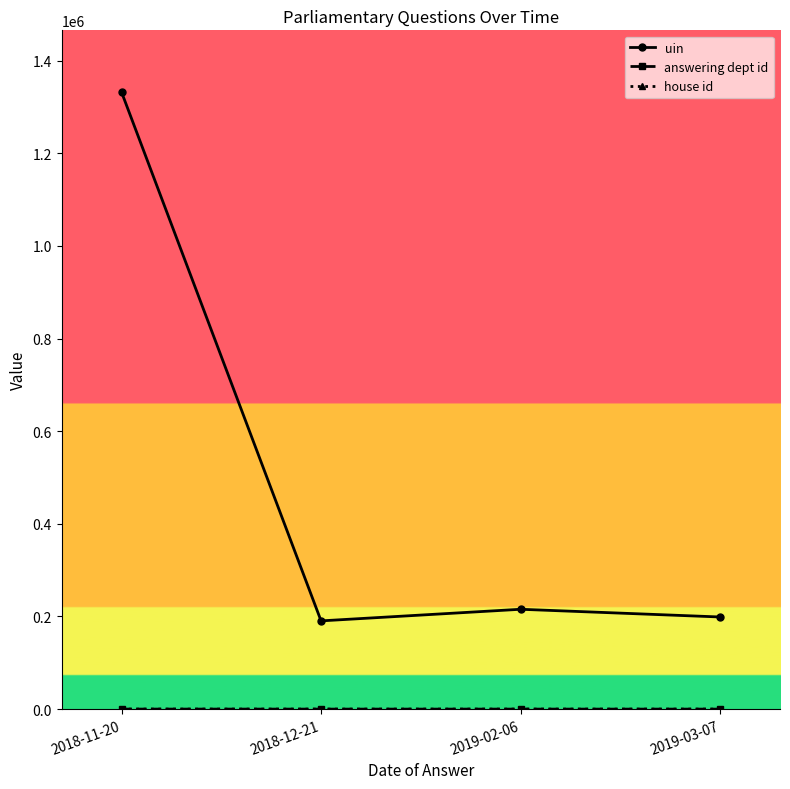

Which series has the widest spread of values?

uin